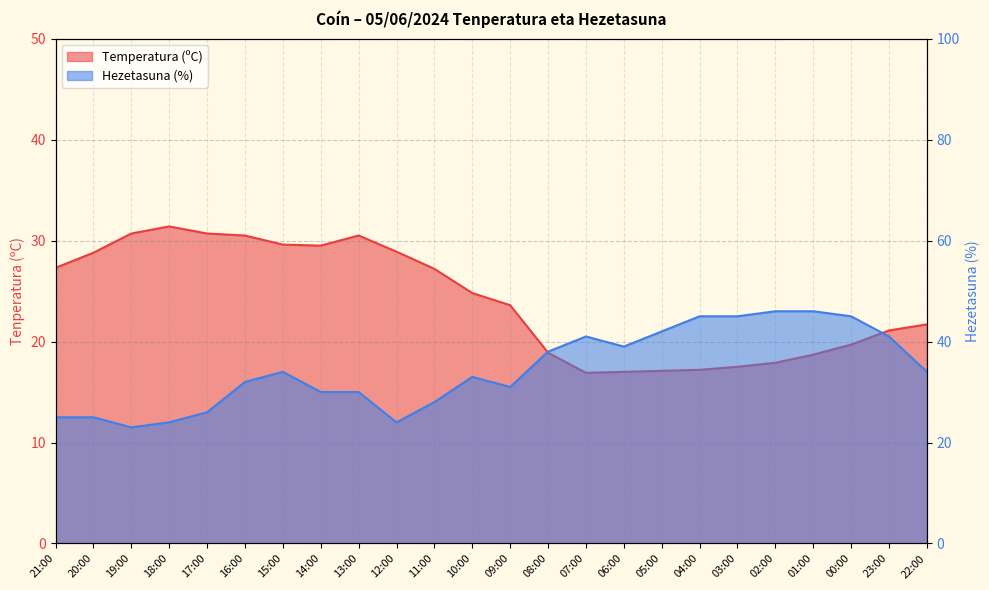

How many data points does each series have?

24